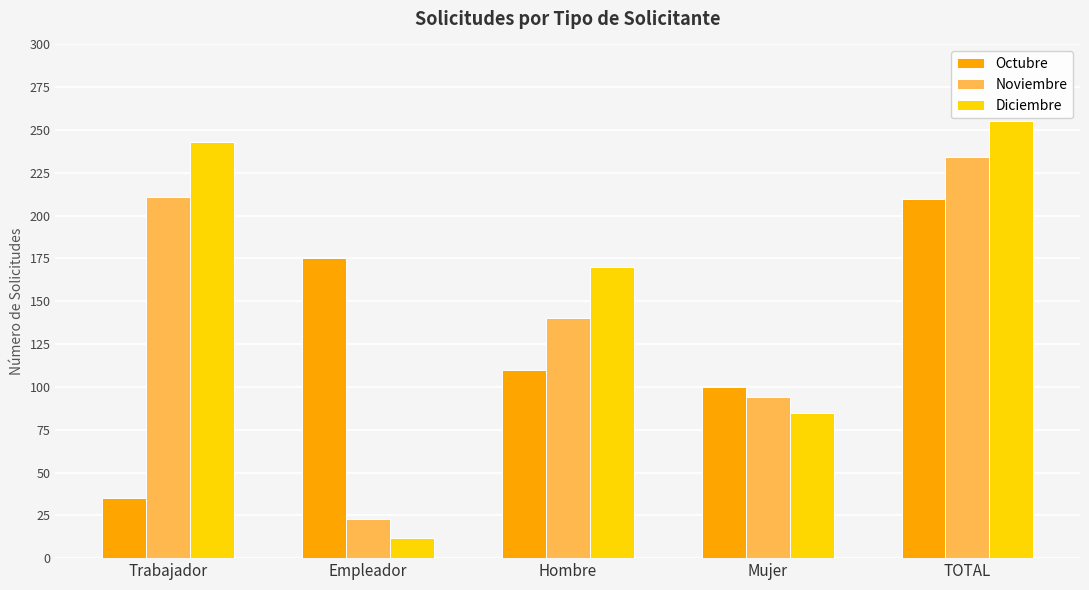

What is the label of the 4th bar from the left?

Mujer